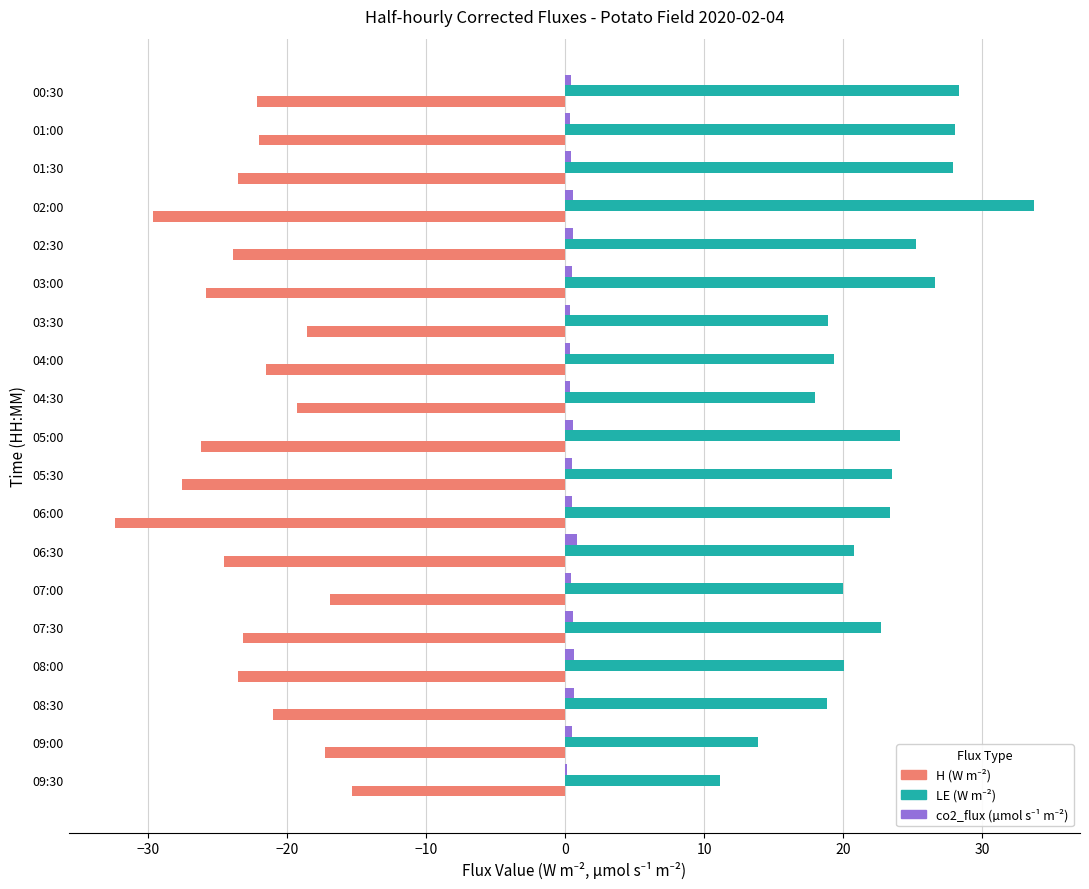

What is the maximum value shown in the chart?

33.7